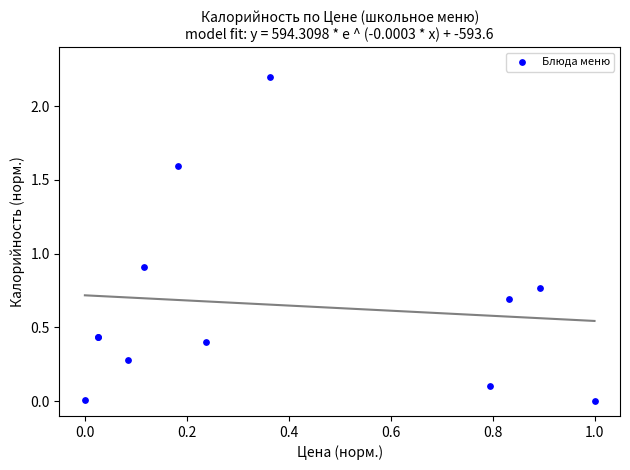

What Y value in the scatter plot is closest to 1?

0.9